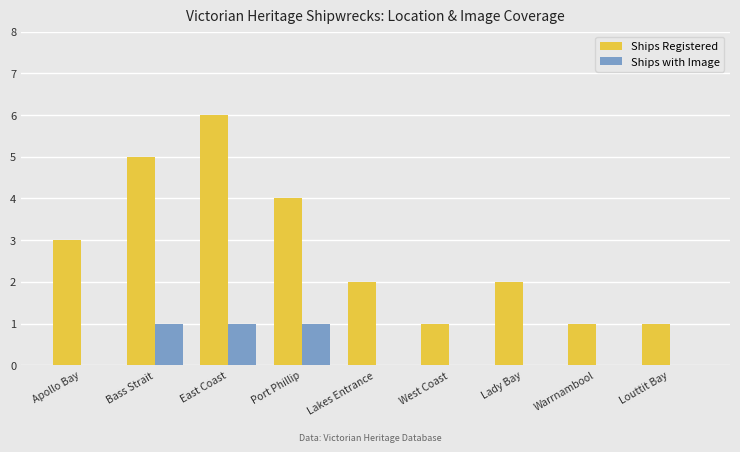

True or false: Ships with Image has a value of 0 at East Coast.

False